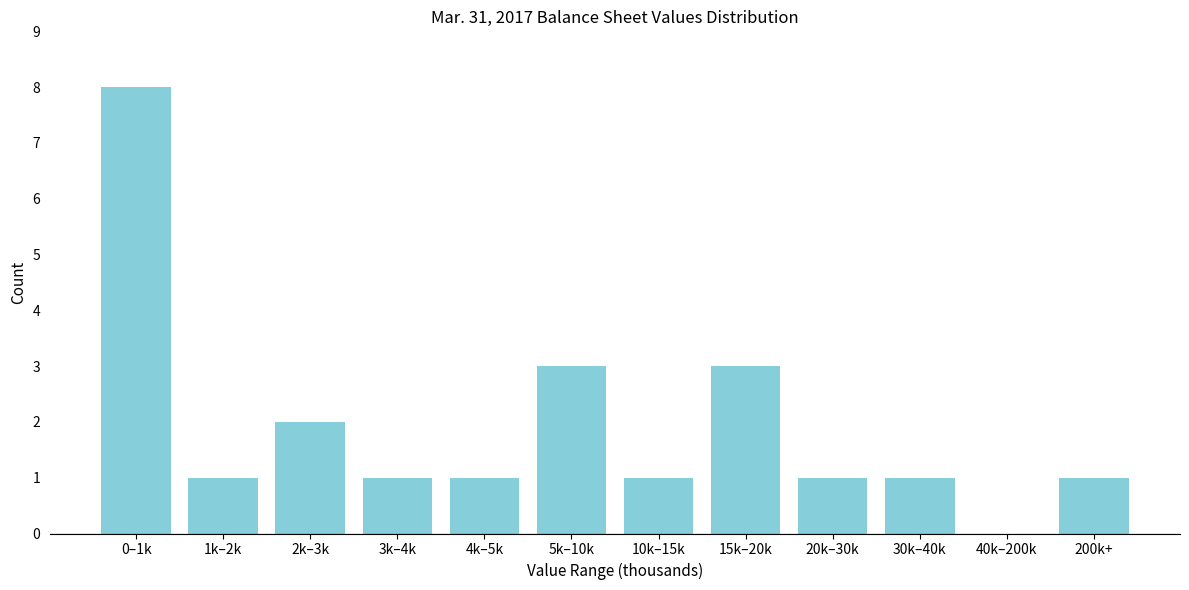

Reading left to right, list all the values displayed in this chart.

0–1k=8	1k–2k=1	2k–3k=2	3k–4k=1	4k–5k=1	5k–10k=3	10k–15k=1	15k–20k=3	20k–30k=1	30k–40k=1	40k–200k=0	200k+=1